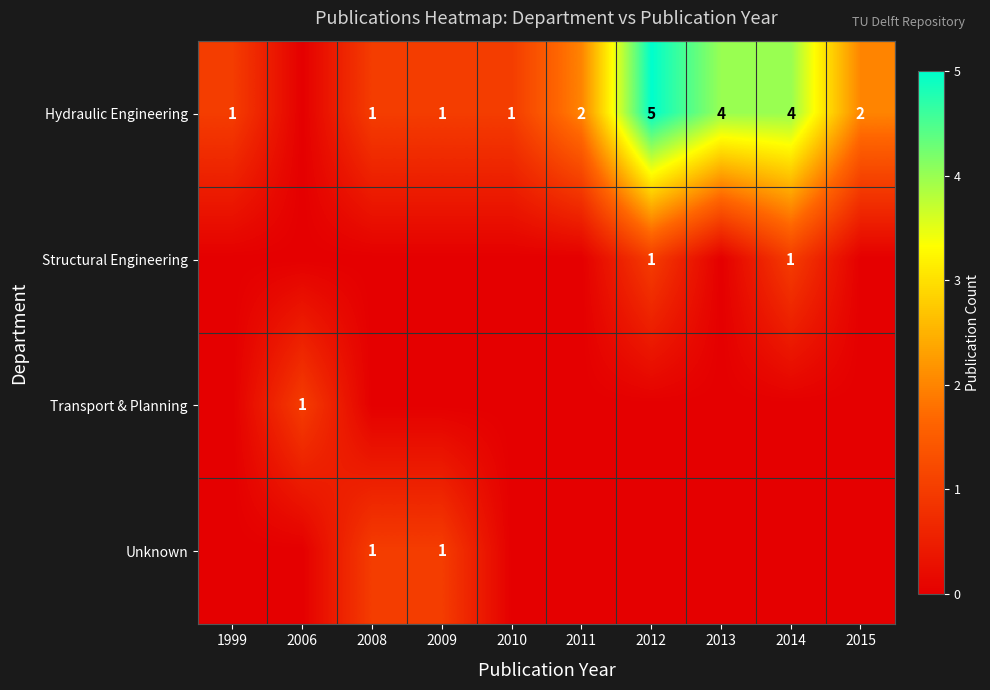

The value of Hydraulic Engineering at 2014 is 4. True or false?

True